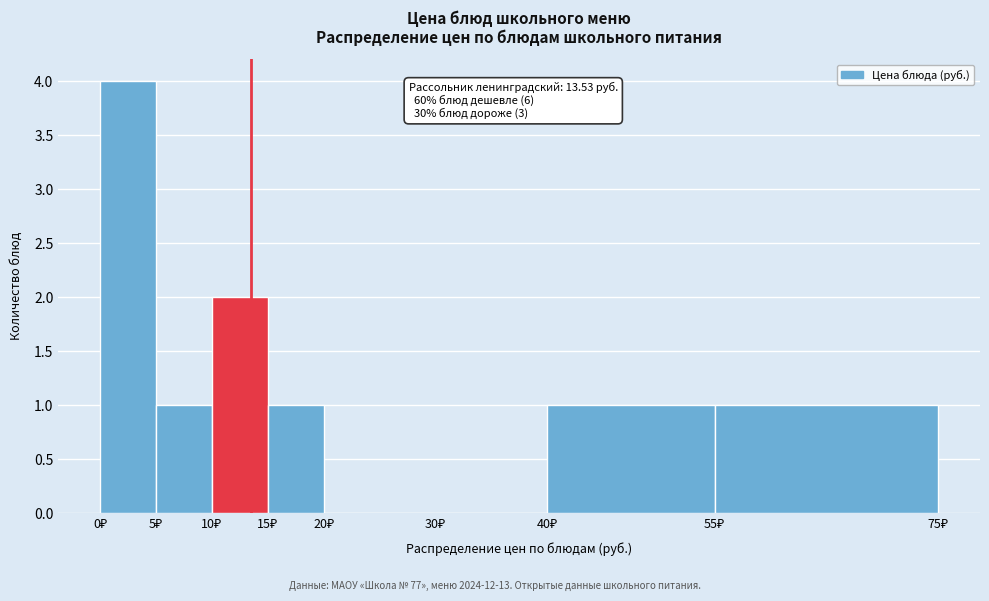

Over which range of the x-axis is the bar tallest?

0 to 5